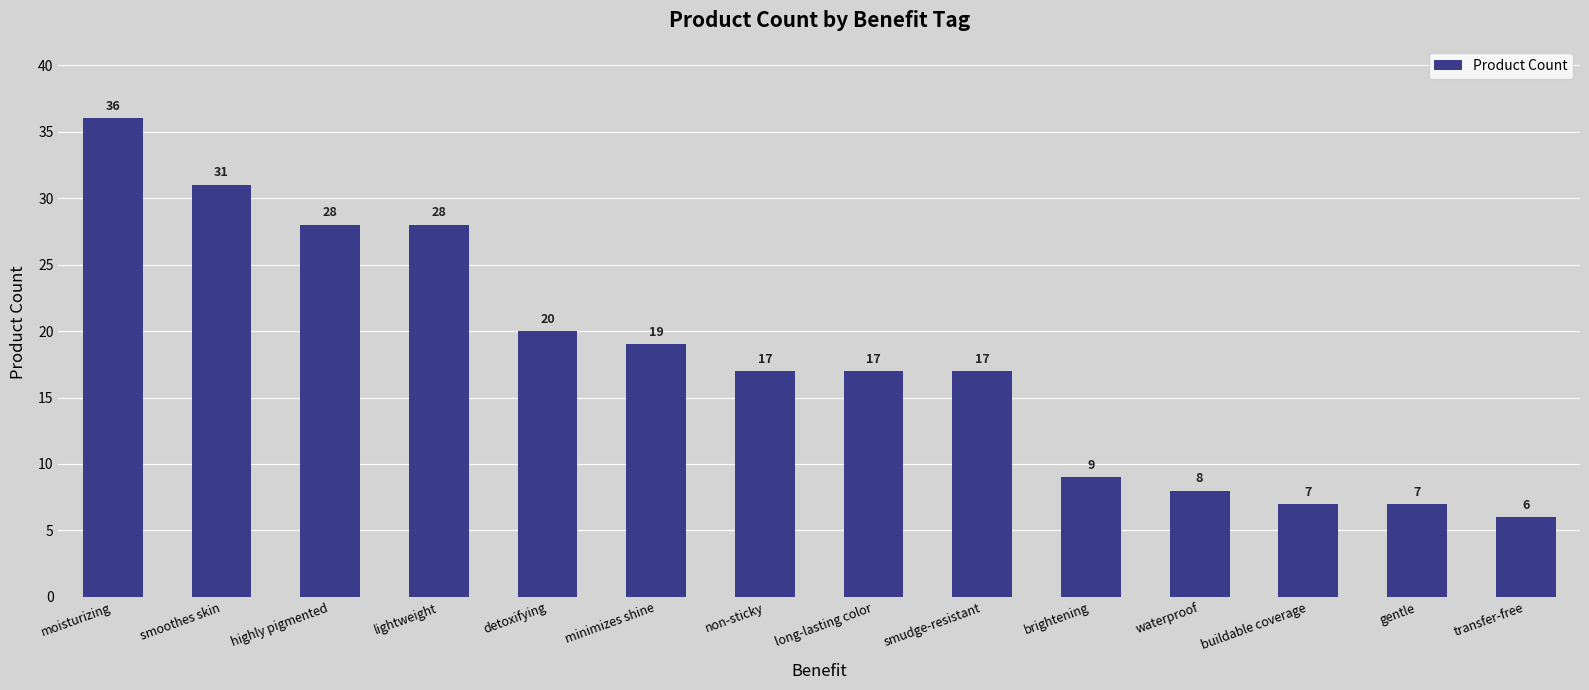

What is the sum of all values?

250